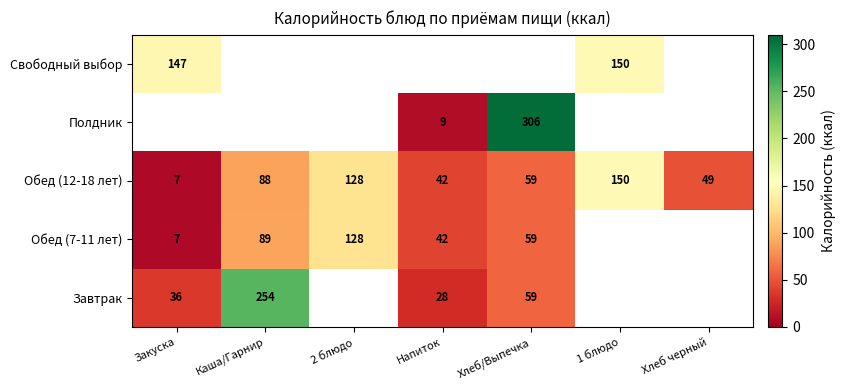

What is the average value of the Обед (12-18 лет) series?

75